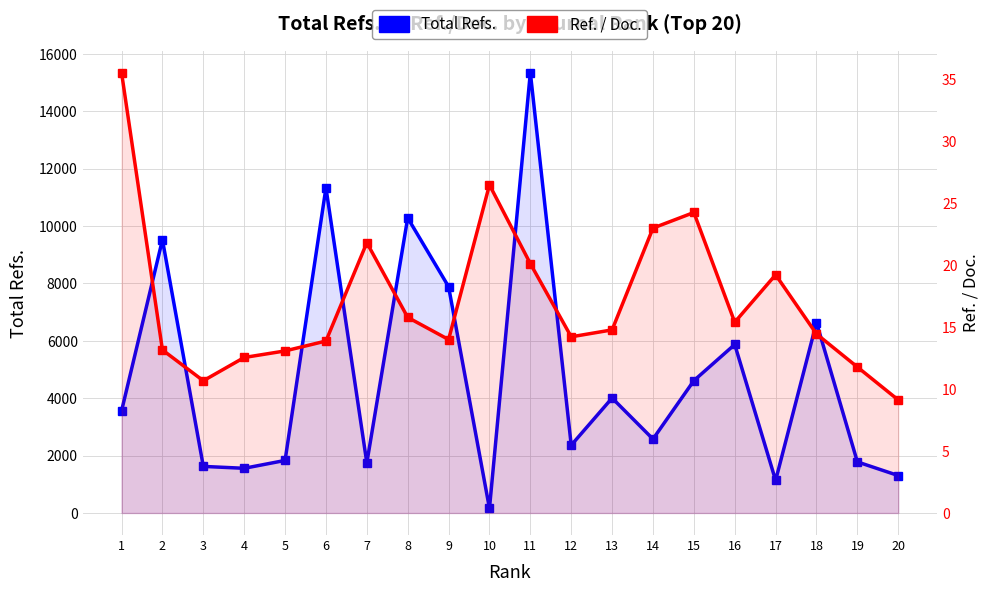

Reading left to right, transcribe all the data shown in this chart.

Total Refs.: 3557.0	9523.0	1624.0	1558.0	1832.0	11334.0	1746.0	10283.0	7887.0	159.0	15347.0	2363.0	4007.0	2577.0	4612.0	5872.0	1135.0	6638.0	1781.0	1305.0
Ref. / Doc.: 35.6	13.2	10.7	12.6	13.1	13.9	21.8	15.8	14.0	26.5	20.1	14.2	14.8	23.0	24.3	15.4	19.2	14.5	11.8	9.1